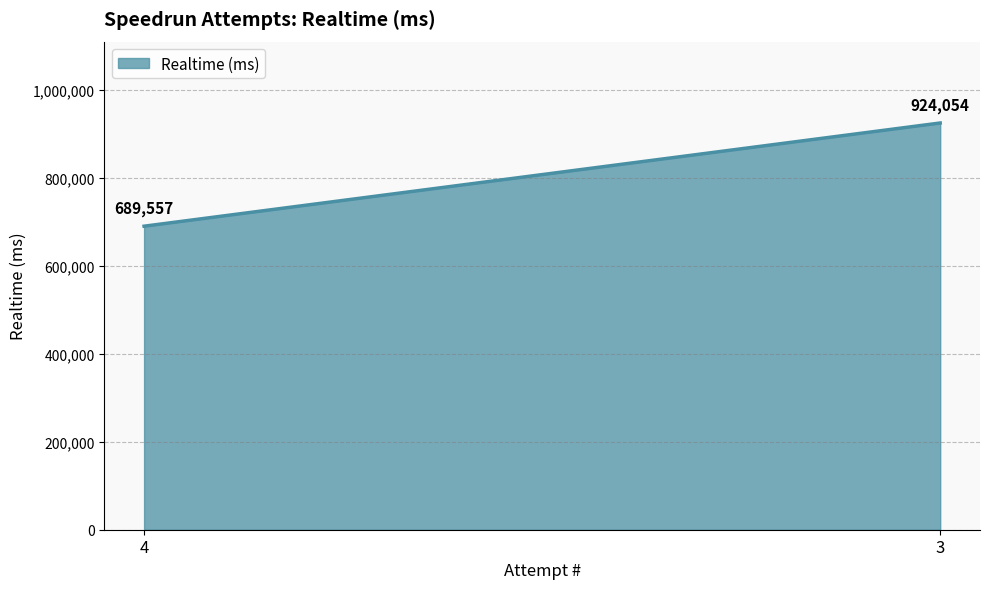

Reading left to right, list all the values displayed in this chart.

689557	924054